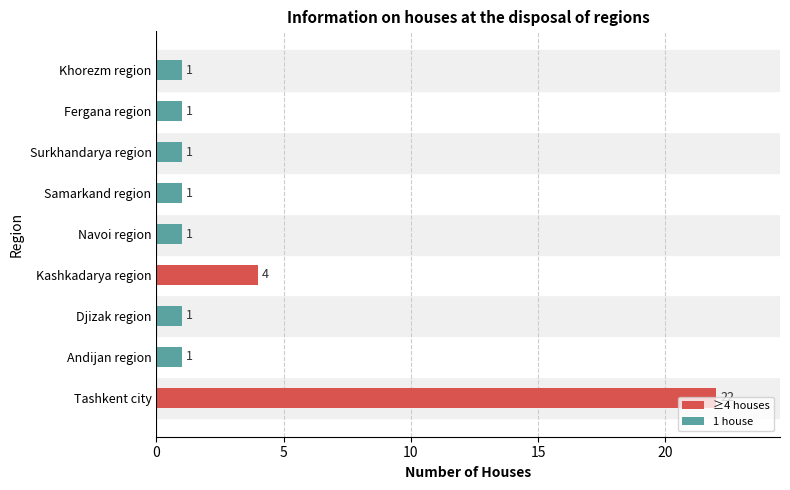

The value at Navoi region is 1. True or false?

True